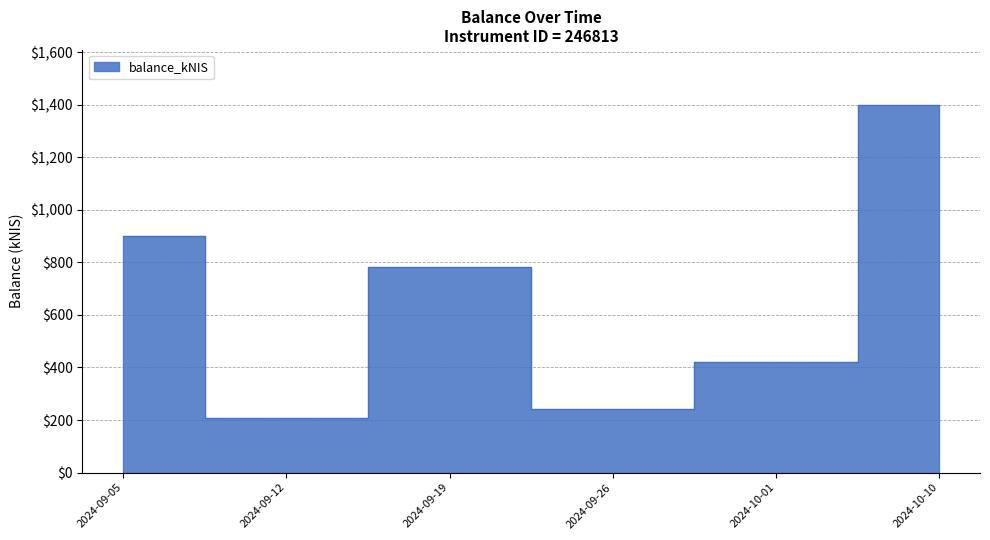

At which category does the data reach its first local valley?

2024-09-12